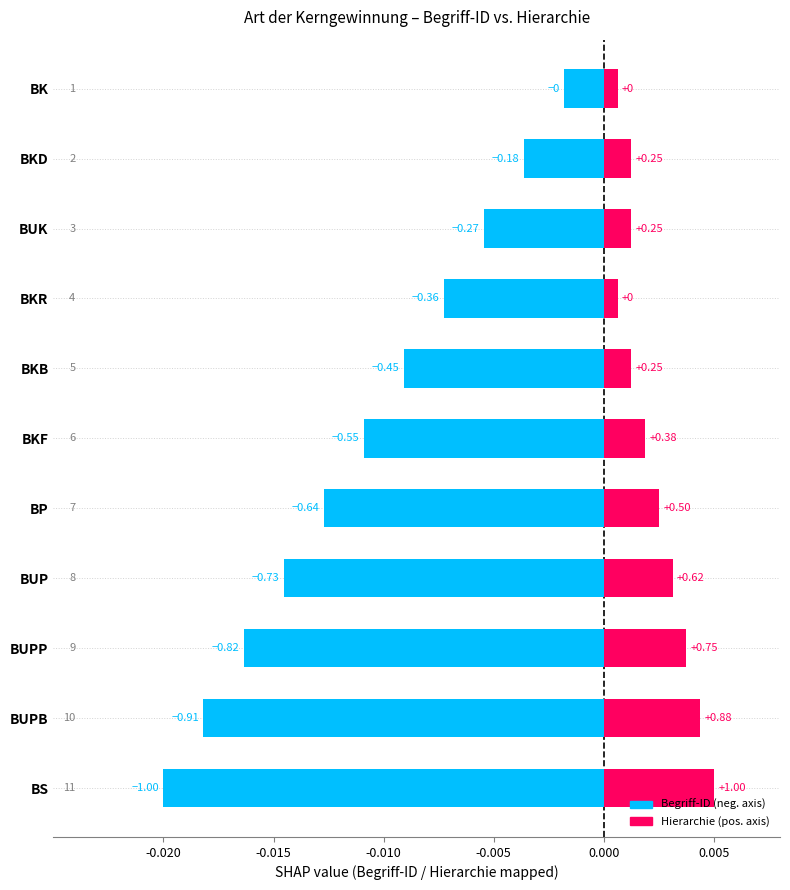

The Hierarchie (normalized, positive) series shows 0.0 at BUK. True or false?

True